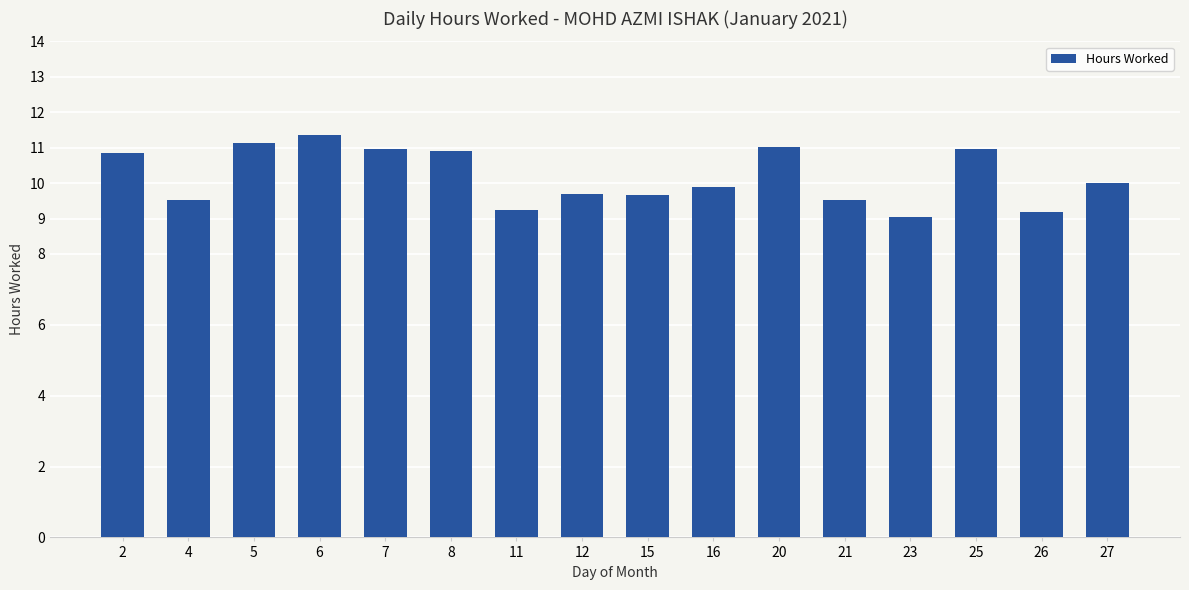

What is the maximum value shown in the chart?

11.4